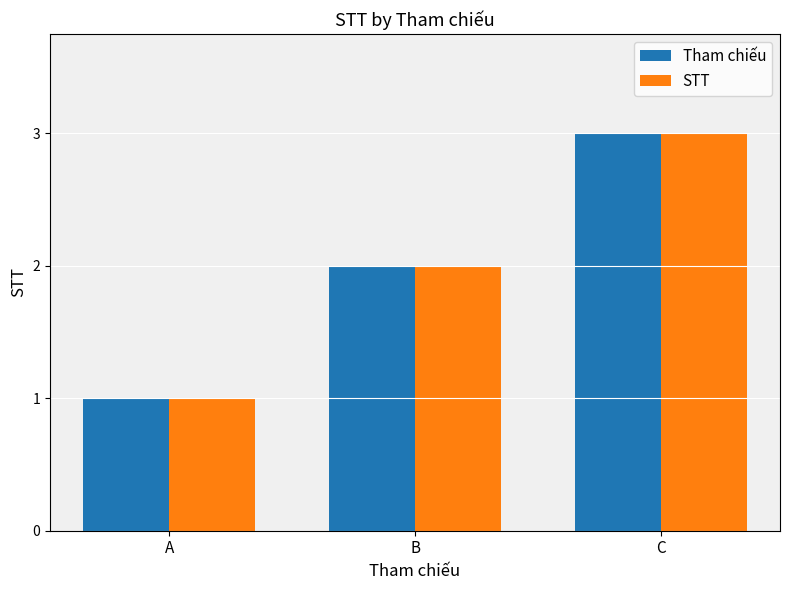

How many Tham chiếu values are between 1 and 3?

3